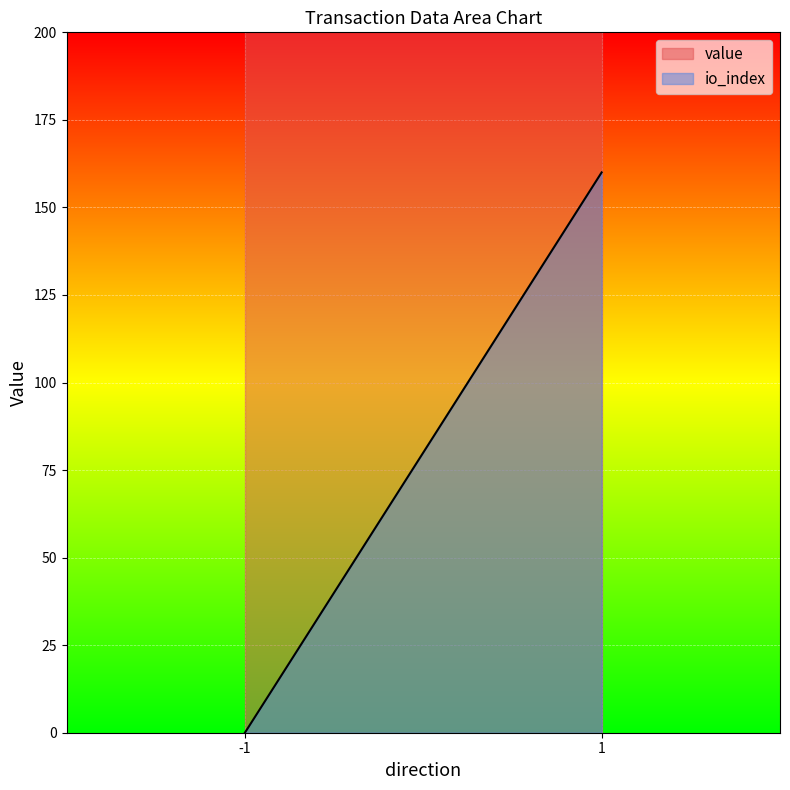

Which category has the lowest value in the value series?

-1